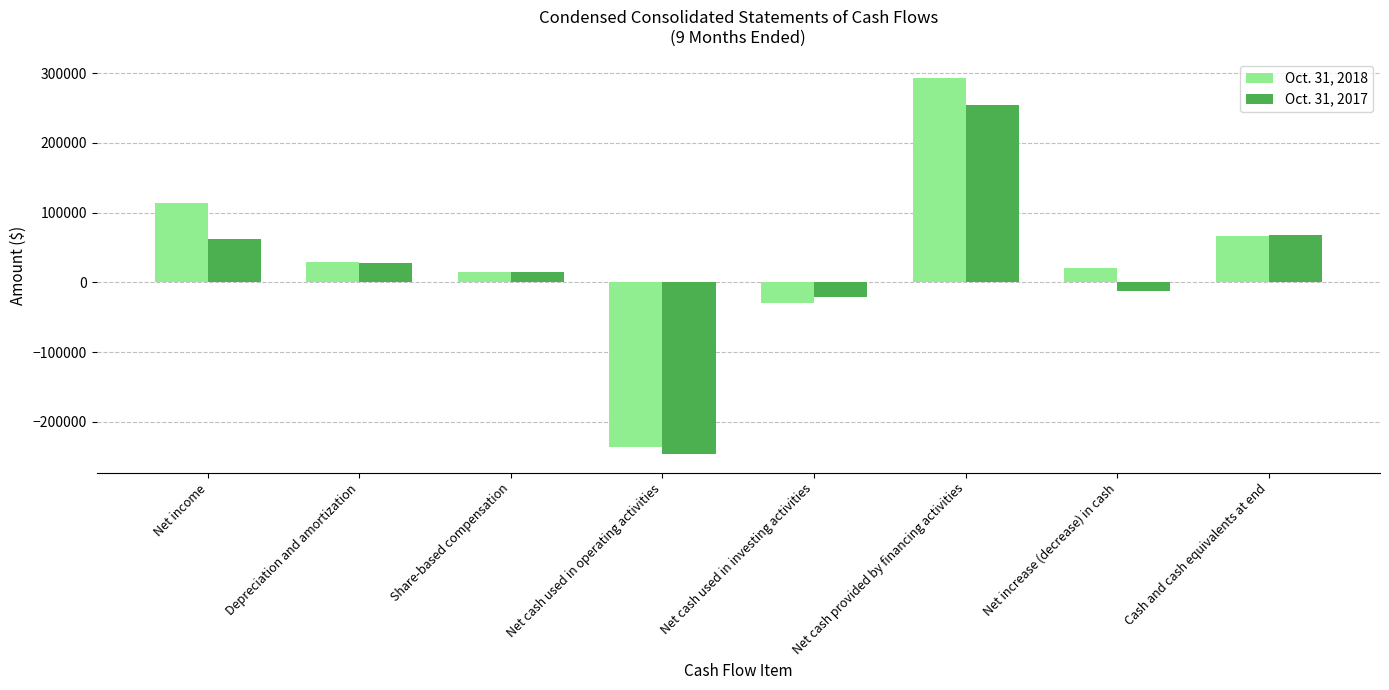

What is the average value of the Oct. 31, 2017 series?

18611